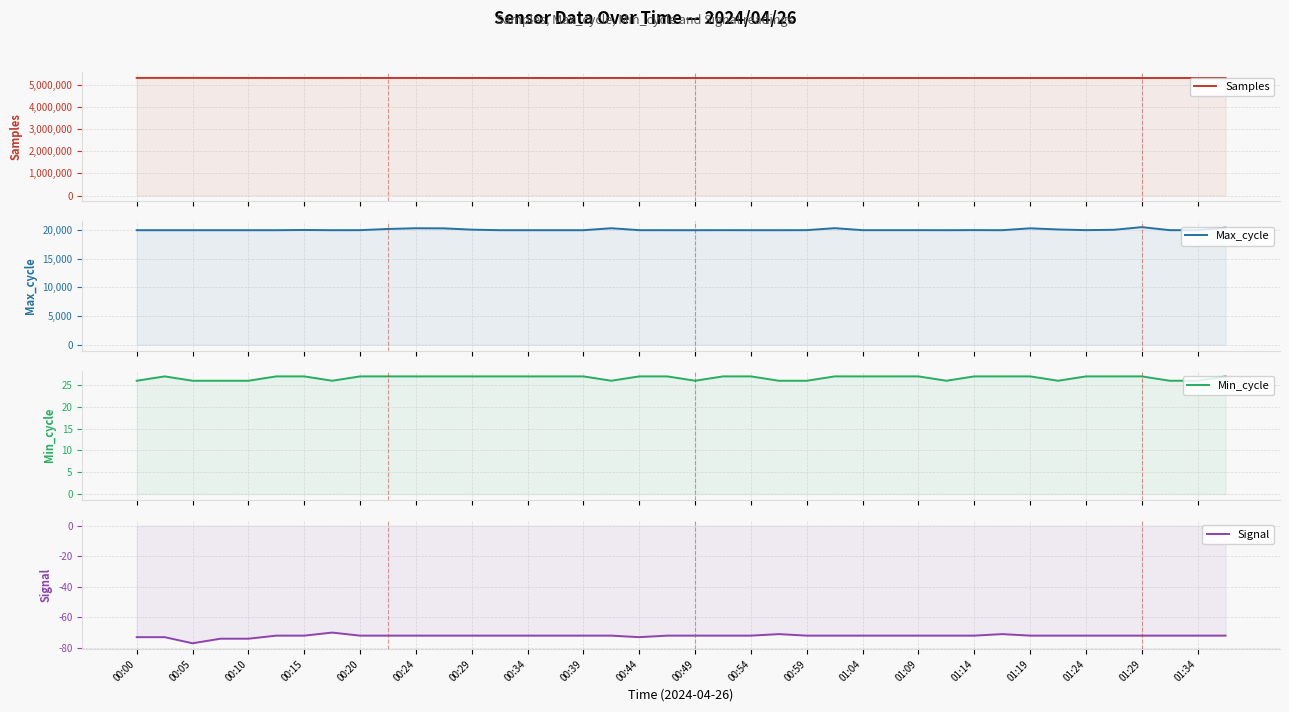

Where is Signal nearest to the value -73?

00:00